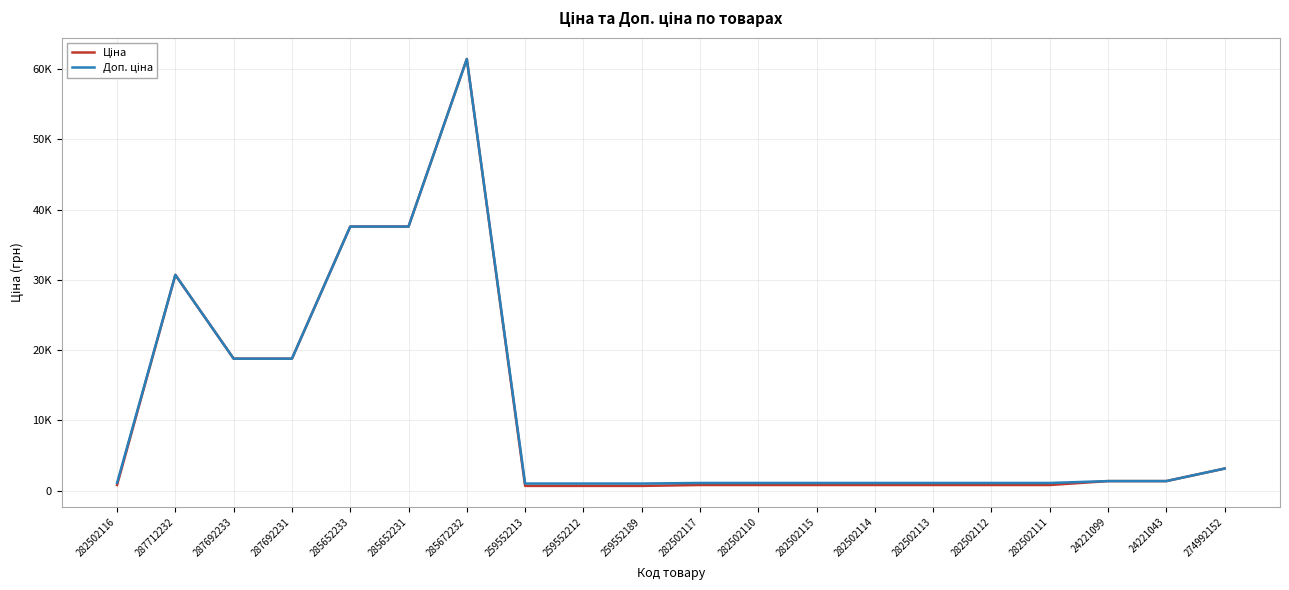

Does the chart display data point markers on the line(s)?

No